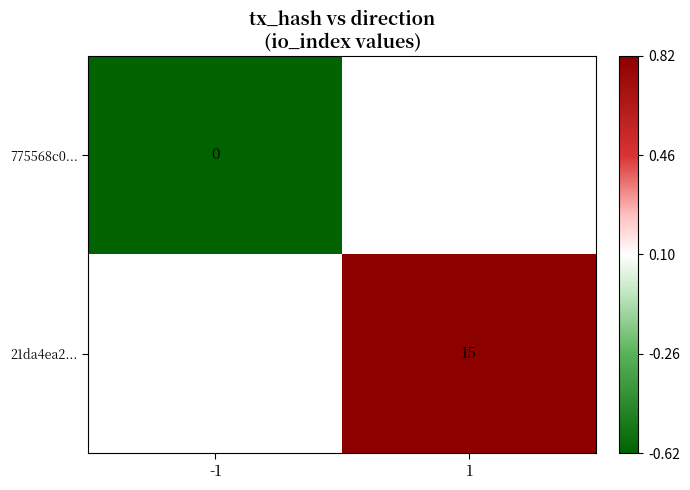

What is the lowest value of the 775568c0... series?

-0.6